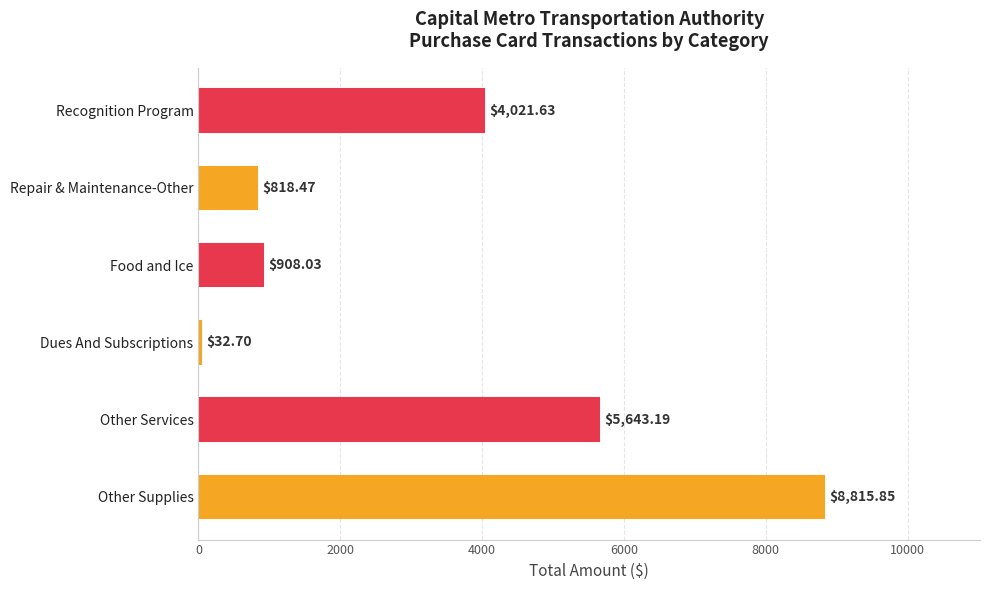

Where is the data nearest to the value 4424?

Recognition Program